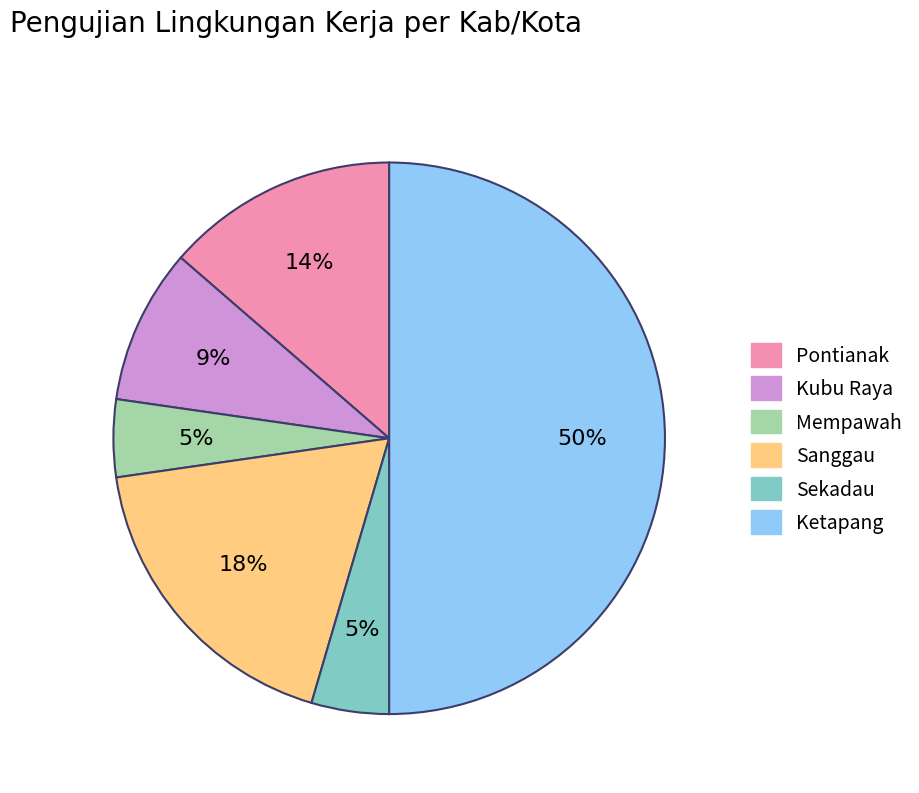

Count the number of slices in the pie.

6